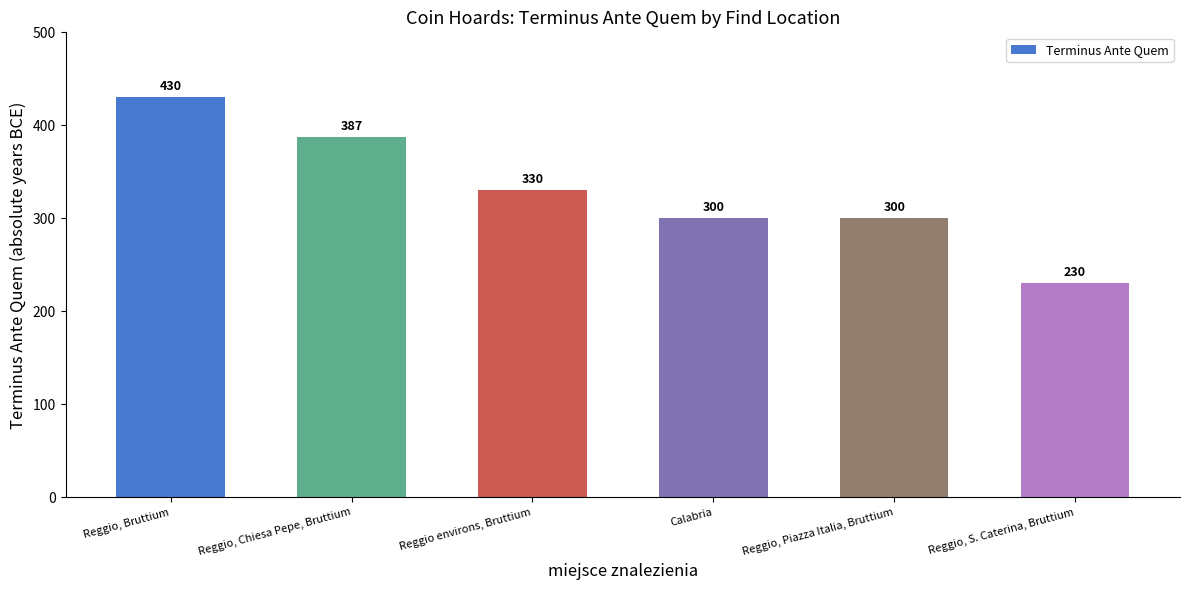

Reading right to left, what are all the values shown in this chart?

230	300	300	330	387	430